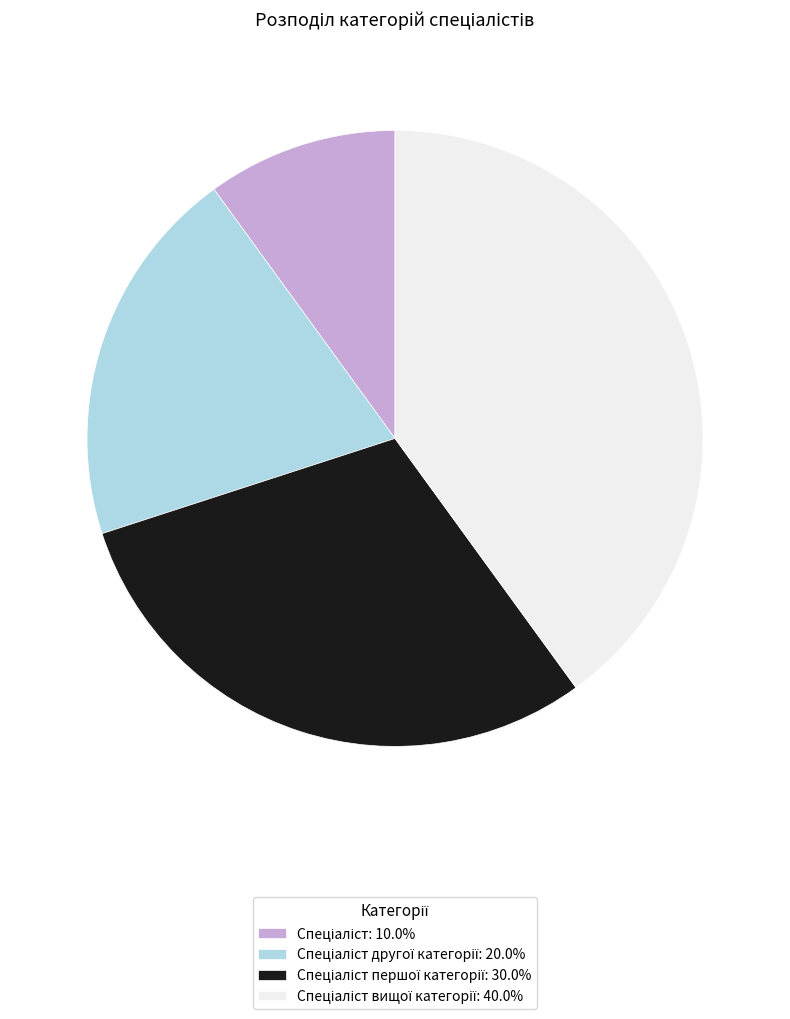

How many slices are in this pie chart?

4